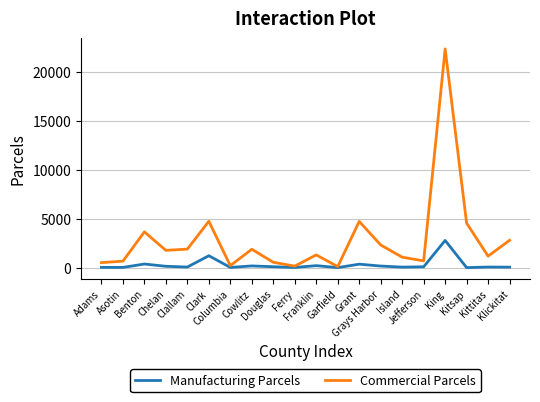

What are all the series names shown in the legend?

Manufacturing Parcels, Commercial Parcels